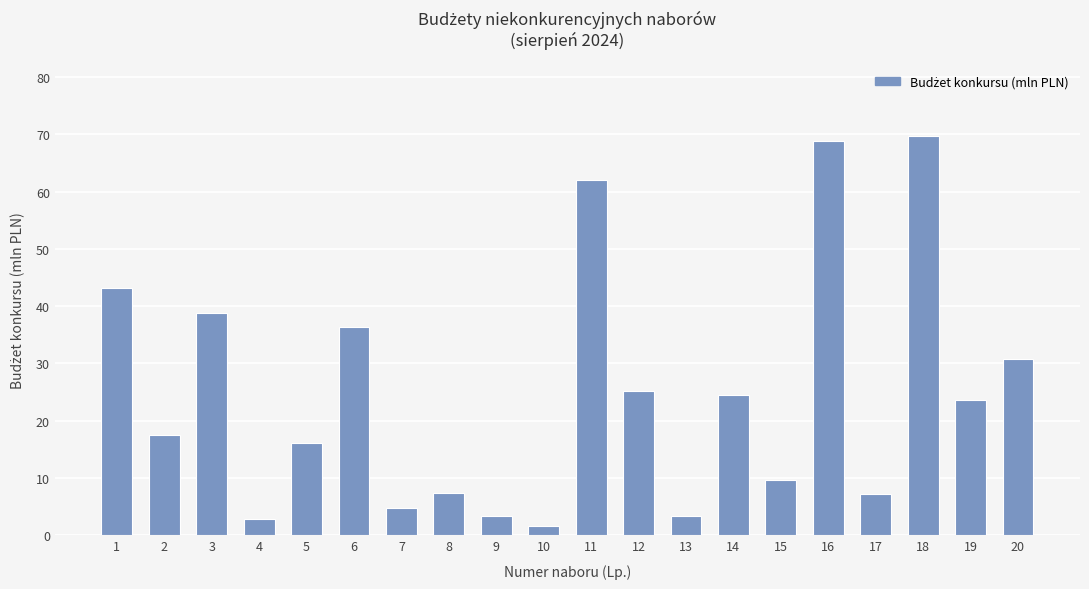

Is it true that the value at 16 is 68.9?

True